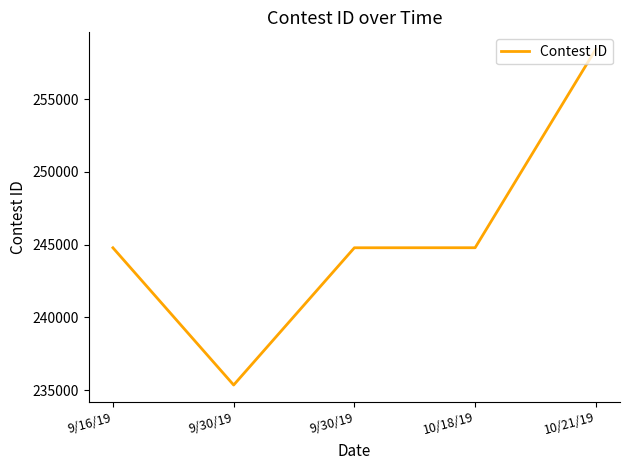

What is the ratio of the value at 9/30/19 to the value at 10/21/19?

0.9